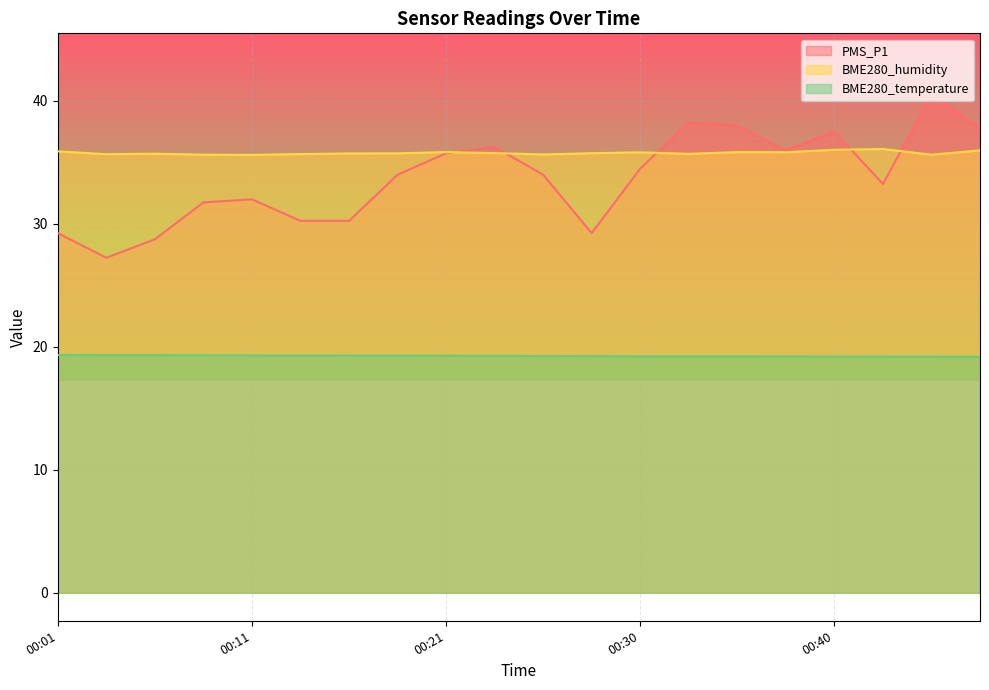

Rank the series at 00:40 from highest to lowest value.

PMS_P1, BME280_humidity, BME280_temperature